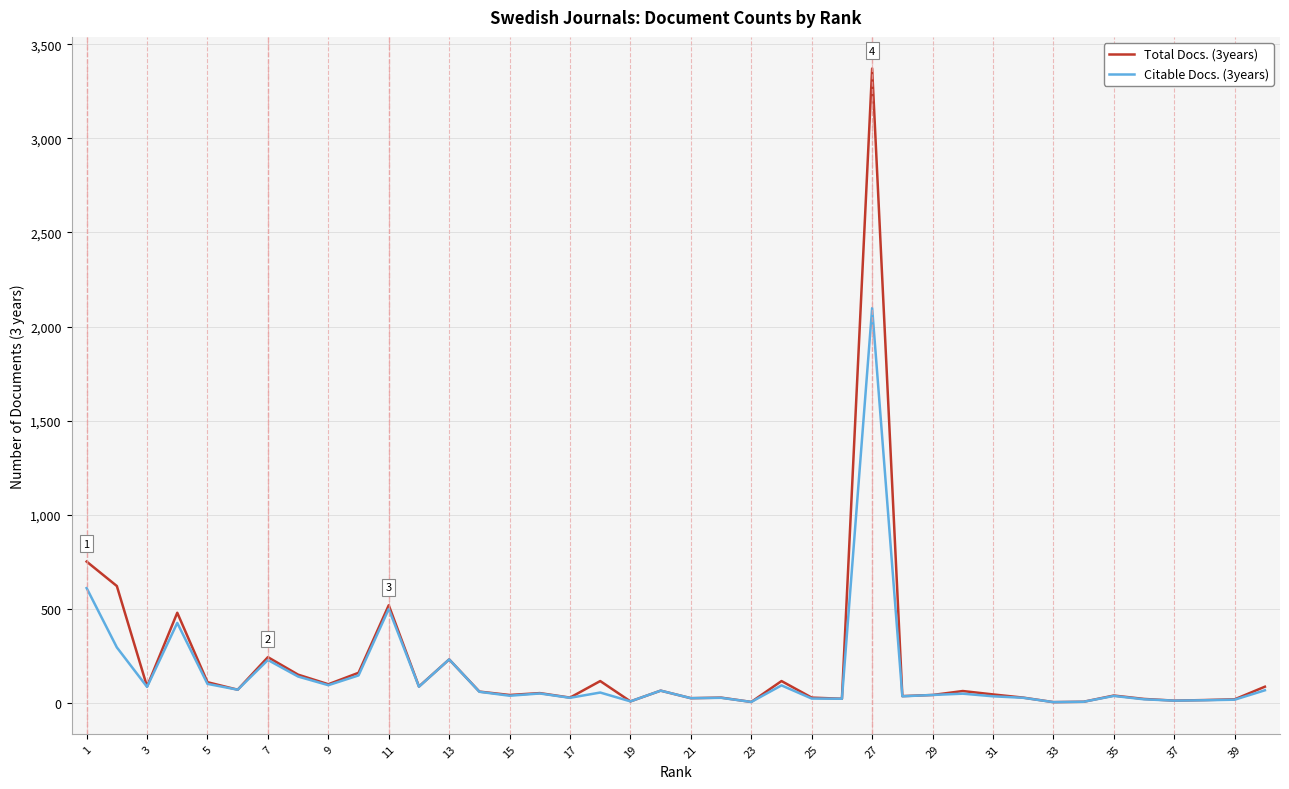

Which series has the largest range (max minus min)?

Total Docs. (3years)